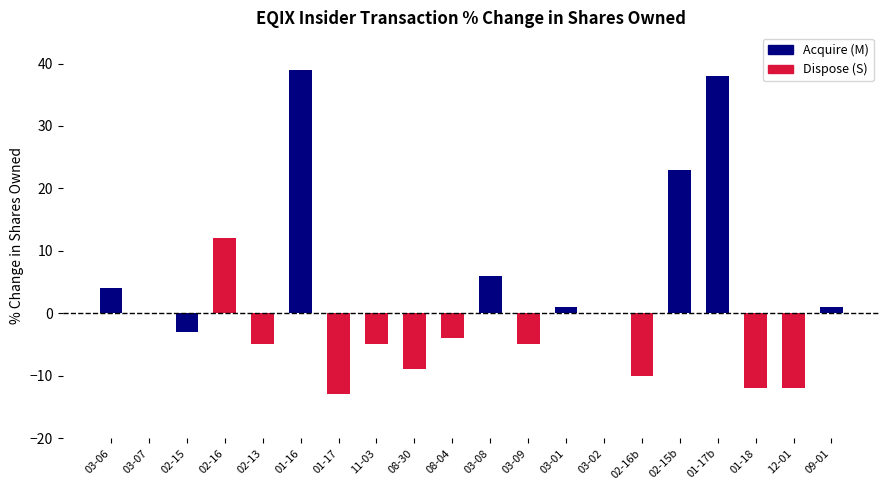

Reading left to right, extract all data points from this chart.

4	0	-3	12	-5	39	-13	-5	-9	-4	6	-5	1	0	-10	23	38	-12	-12	1